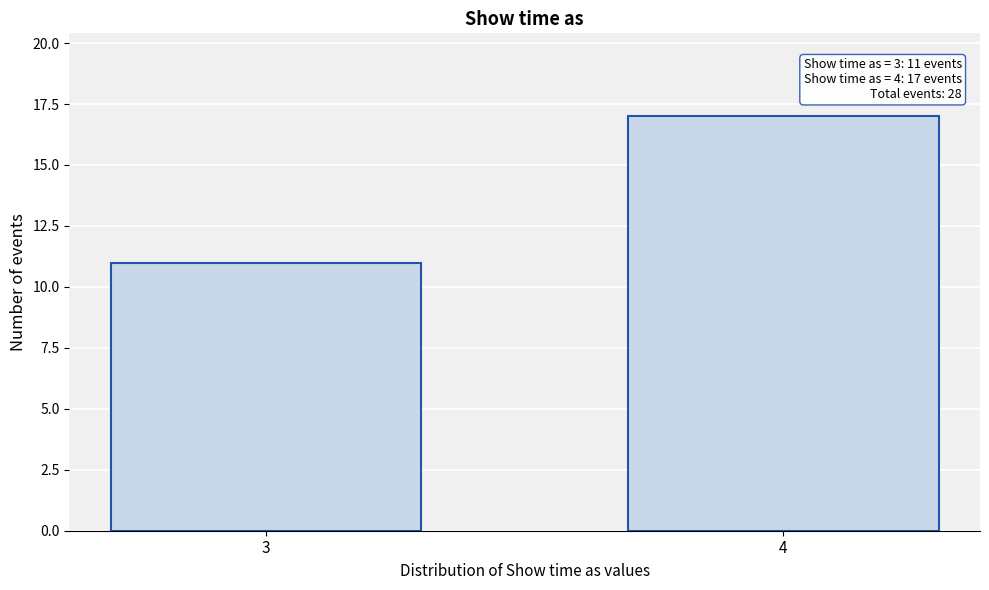

Reading left to right, transcribe all the data shown in this chart.

3=11	4=17